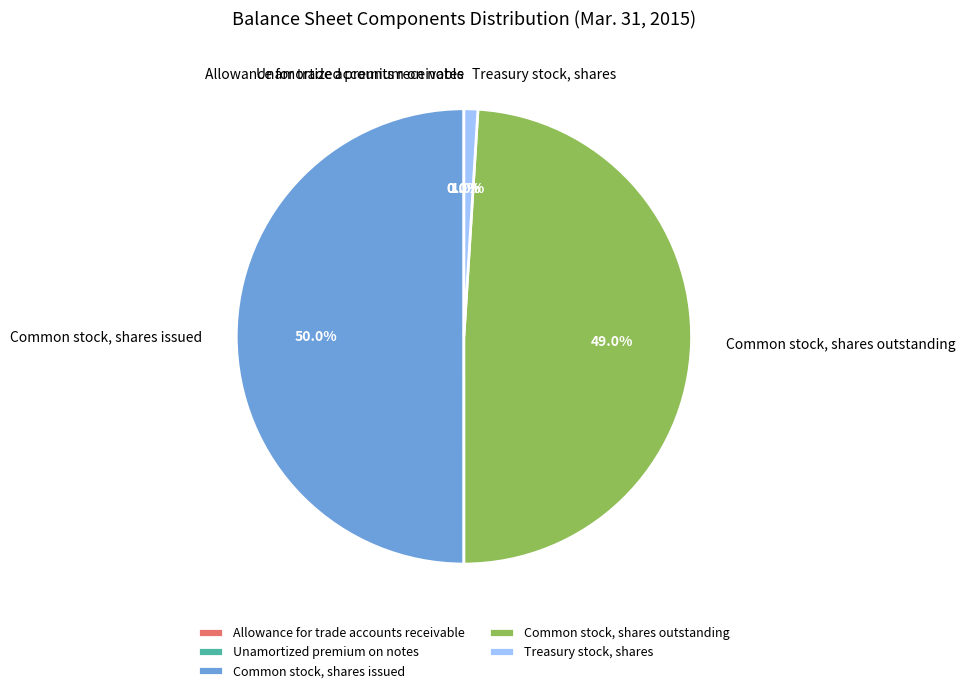

Is it true that Common stock, shares outstanding is 49% of the pie?

True